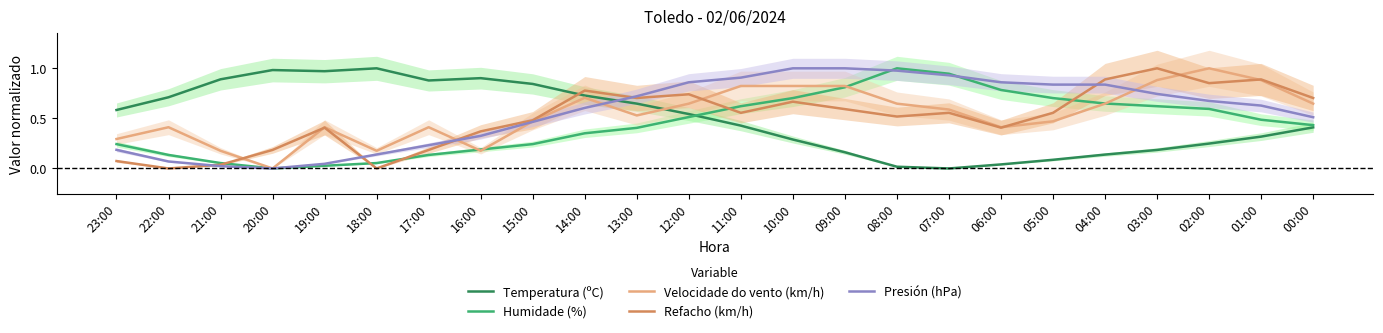

At which category is the sum across all series the highest?

10:00